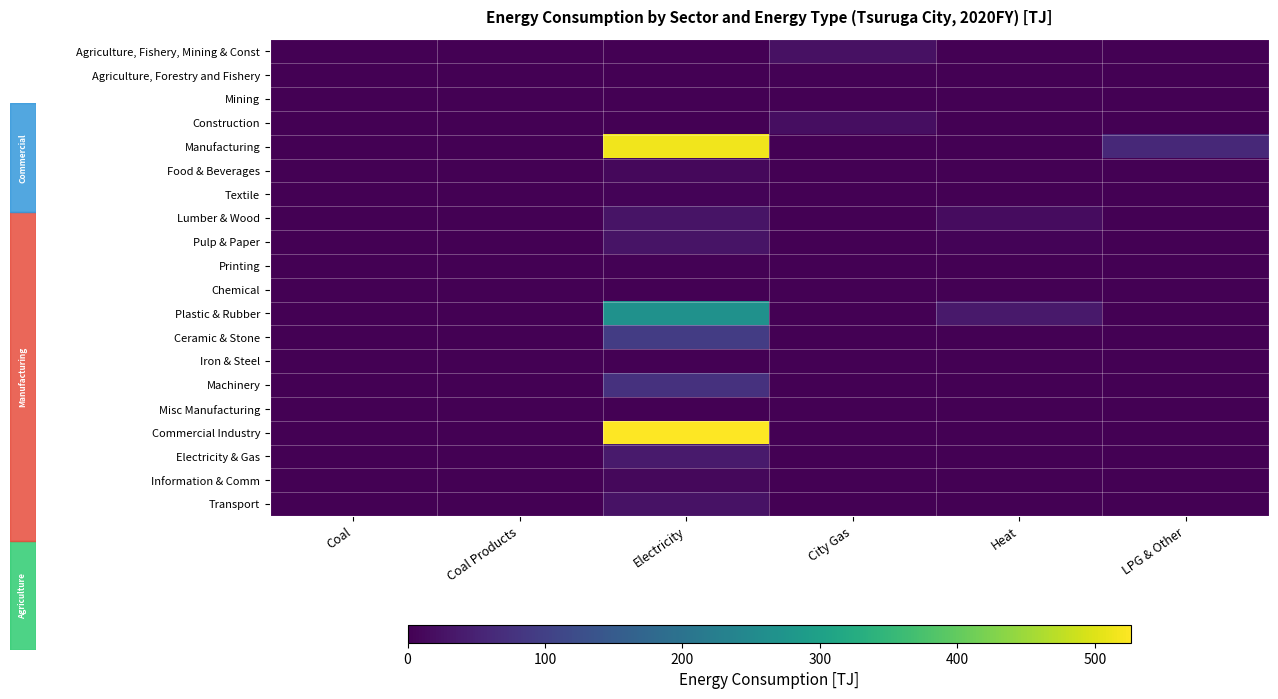

Rank the series at Heat from lowest to highest value.

Agriculture, Fishery, Mining & Const, Agriculture, Forestry and Fishery, Mining, Construction, Manufacturing, Food & Beverages, Textile, Printing, Chemical, Ceramic & Stone, Iron & Steel, Misc Manufacturing, Electricity & Gas, Information & Comm, Transport, Machinery, Commercial Industry, Pulp & Paper, Lumber & Wood, Plastic & Rubber